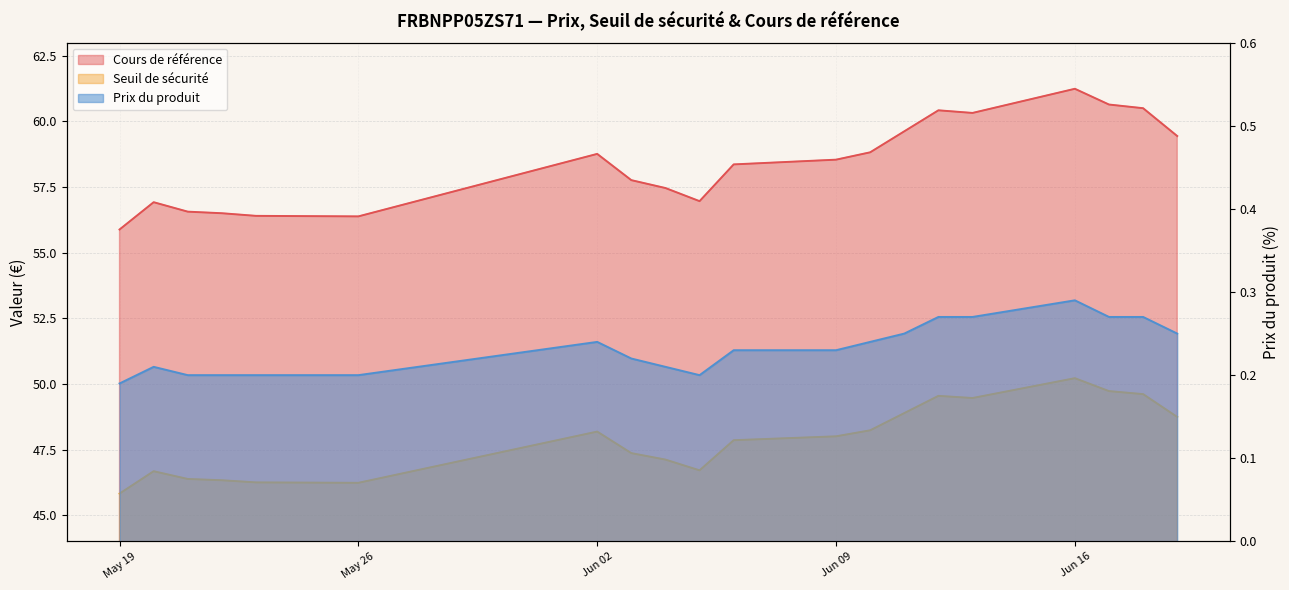

What is the greatest value displayed?

61.2